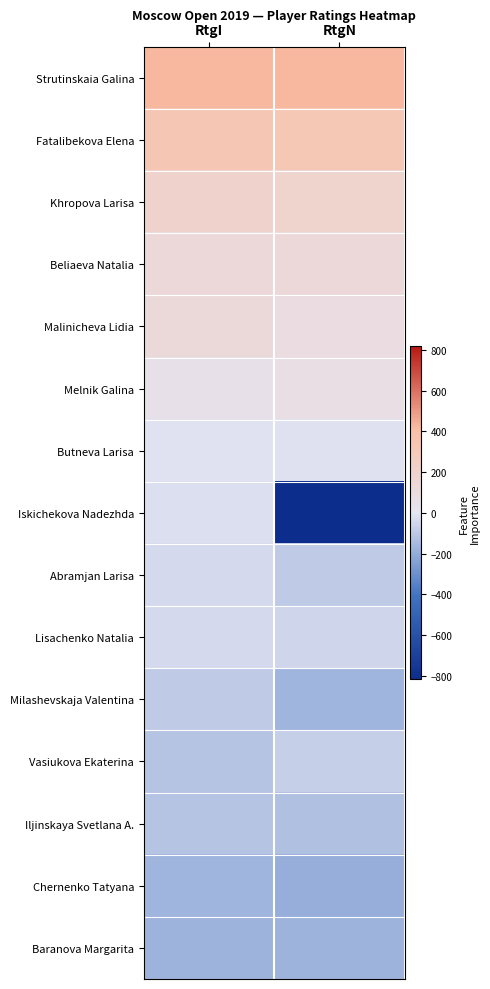

Reading left to right, list all the values displayed in this chart.

Strutinskaia Galina: RtgI=421.7	RtgN=425.7
Fatalibekova Elena: RtgI=325.7	RtgN=319.7
Khropova Larisa: RtgI=200.7	RtgN=192.7
Beliaeva Natalia: RtgI=138.7	RtgN=134.7
Malinicheva Lidia: RtgI=127.7	RtgN=94.7
Melnik Galina: RtgI=52.7	RtgN=81.7
Butneva Larisa: RtgI=-12.3	RtgN=-15.3
Iskichekova Nadezhda: RtgI=-20.3	RtgN=-817.3
Abramjan Larisa: RtgI=-40.3	RtgN=-93.3
Lisachenko Natalia: RtgI=-42.3	RtgN=-51.3
Milashevskaja Valentina: RtgI=-95.3	RtgN=-171.3
Vasiukova Ekaterina: RtgI=-115.3	RtgN=-81.3
Iljinskaya Svetlana A.: RtgI=-117.3	RtgN=-131.3
Chernenko Tatyana: RtgI=-170.3	RtgN=-195.3
Baranova Margarita: RtgI=-173.3	RtgN=-173.3